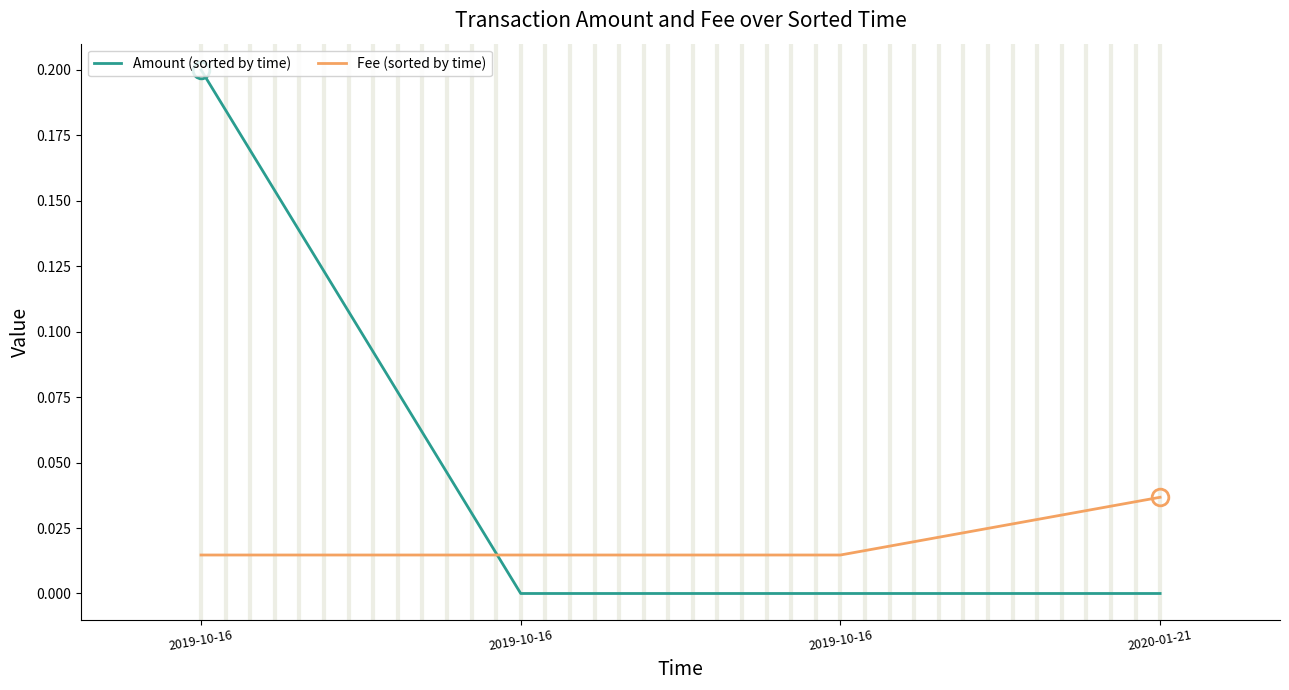

What is the greatest value displayed?

0.2